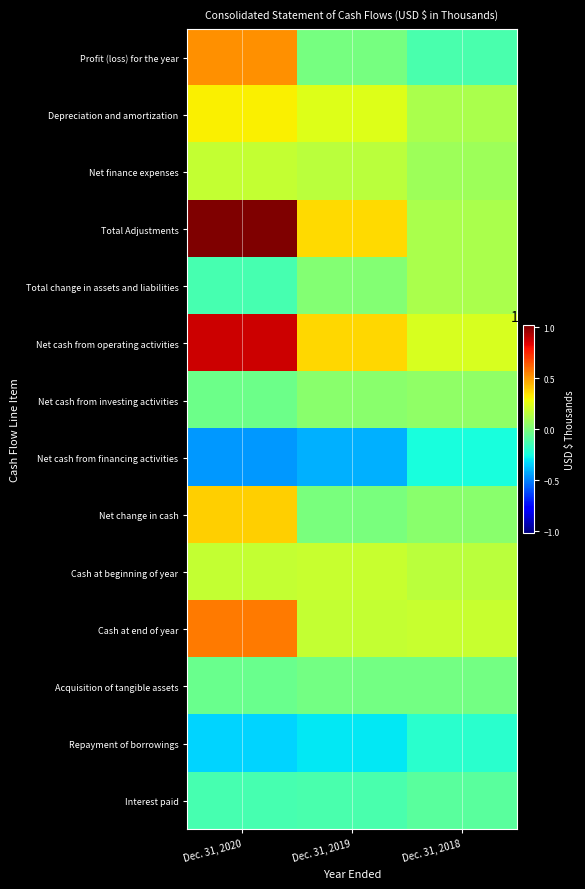

Which has a higher value, Dec. 31, 2018 or Dec. 31, 2019?

Dec. 31, 2019